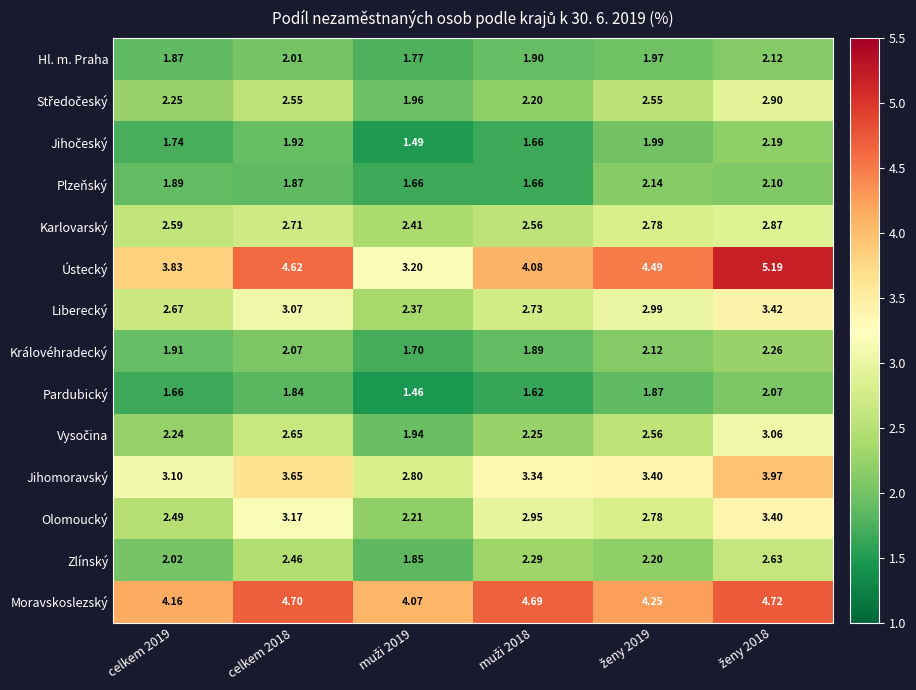

Which series has the largest total across all categories?

Moravskoslezský